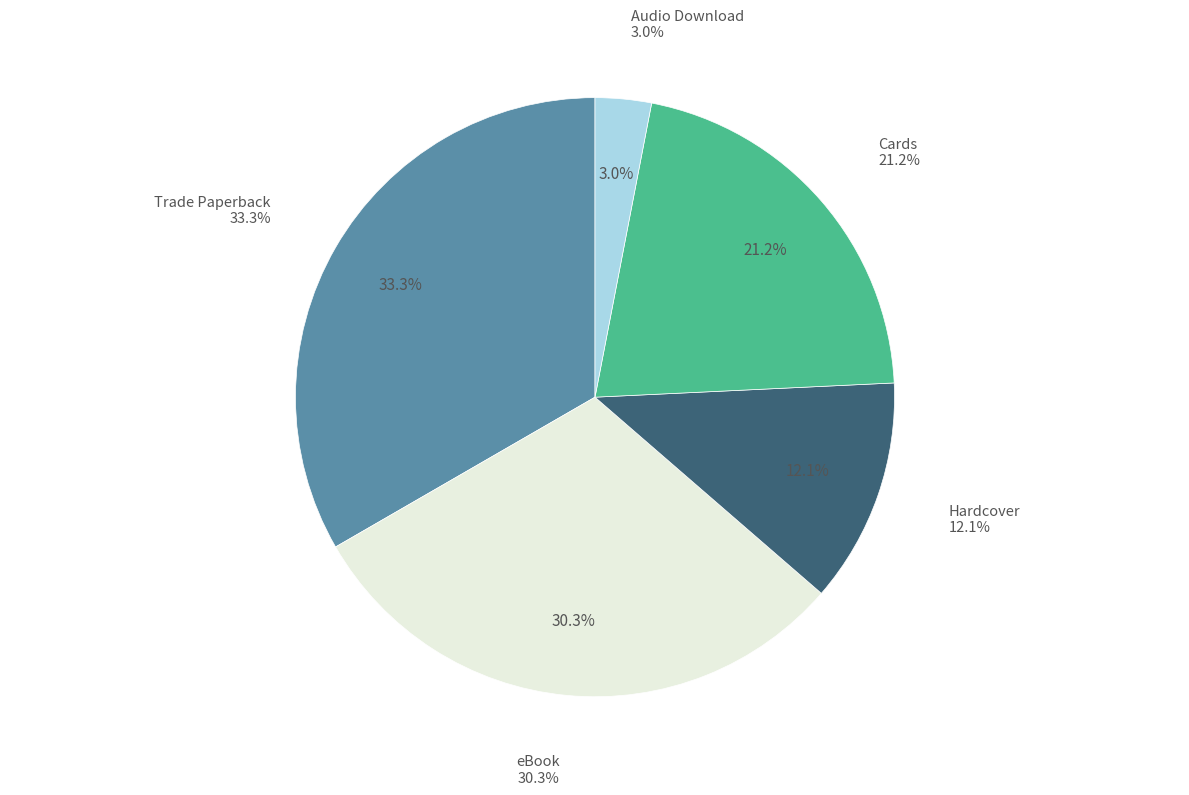

Combined, do Audio Download and eBook account for over 50%?

No